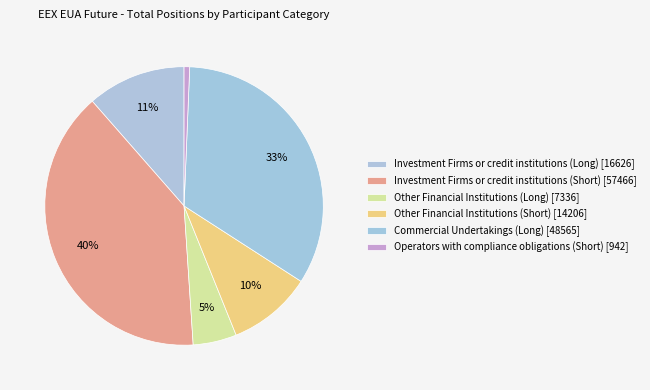

Which category has the smallest portion of the pie?

Operators with compliance obligations (Short)